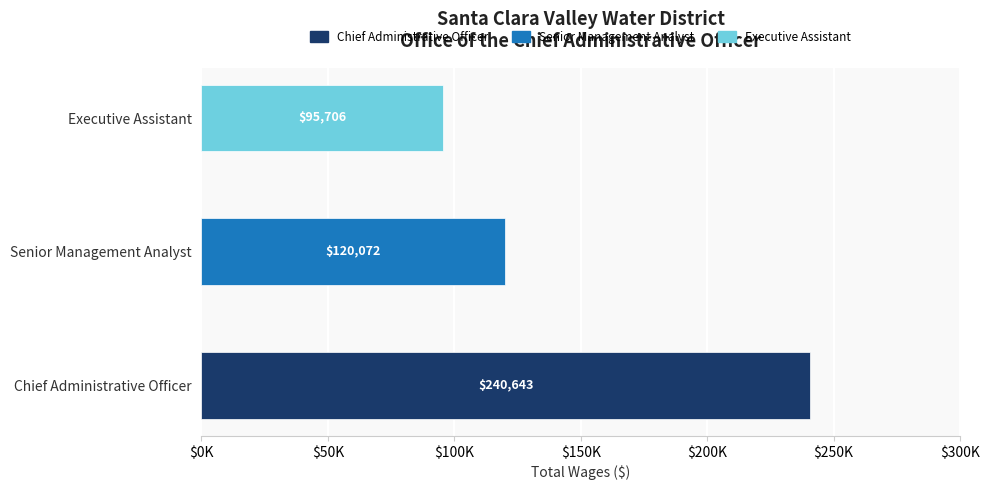

How many data points are above 120072?

1